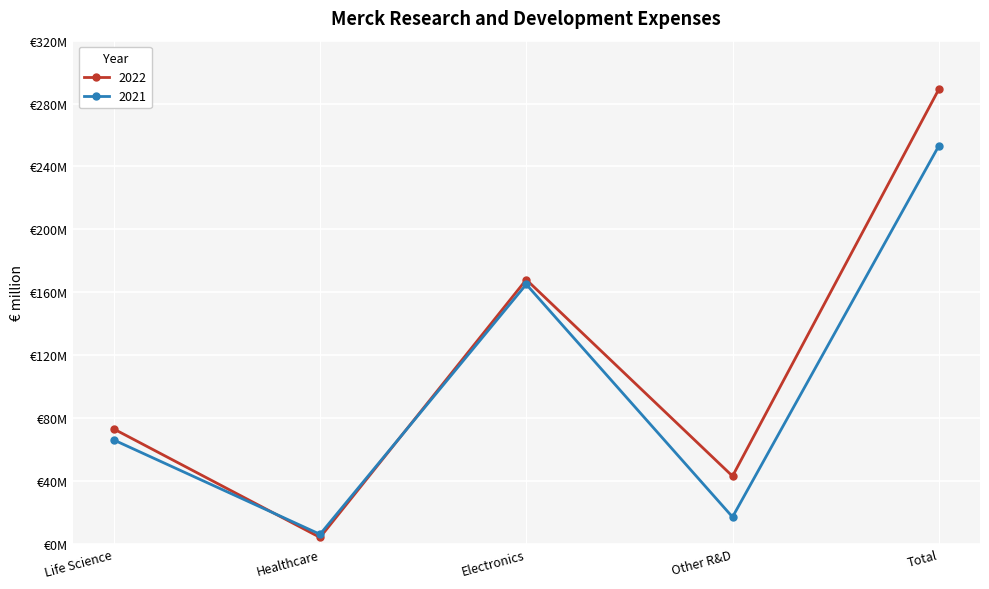

Does the chart have visible grid lines?

Yes